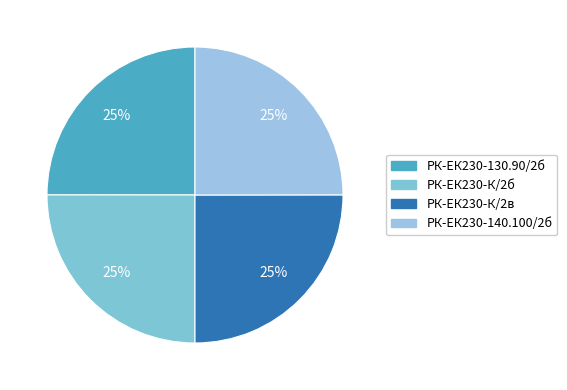

Does any single category account for the majority?

No